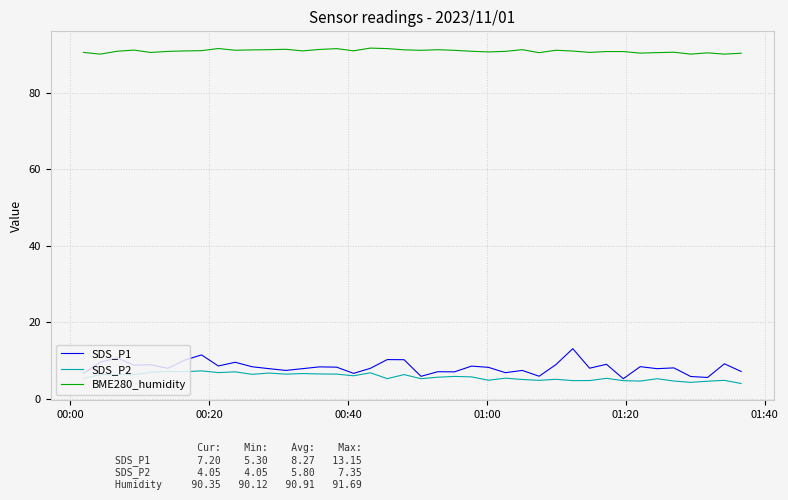

Does the chart have visible grid lines?

Yes